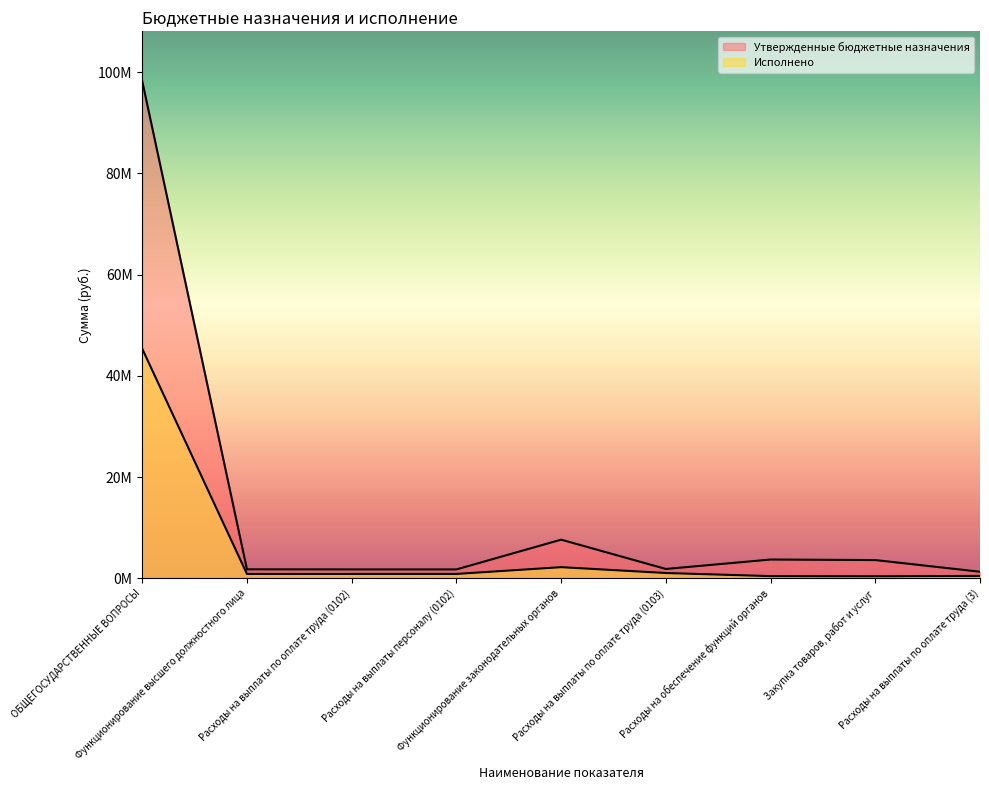

How many series are shown in this chart?

2